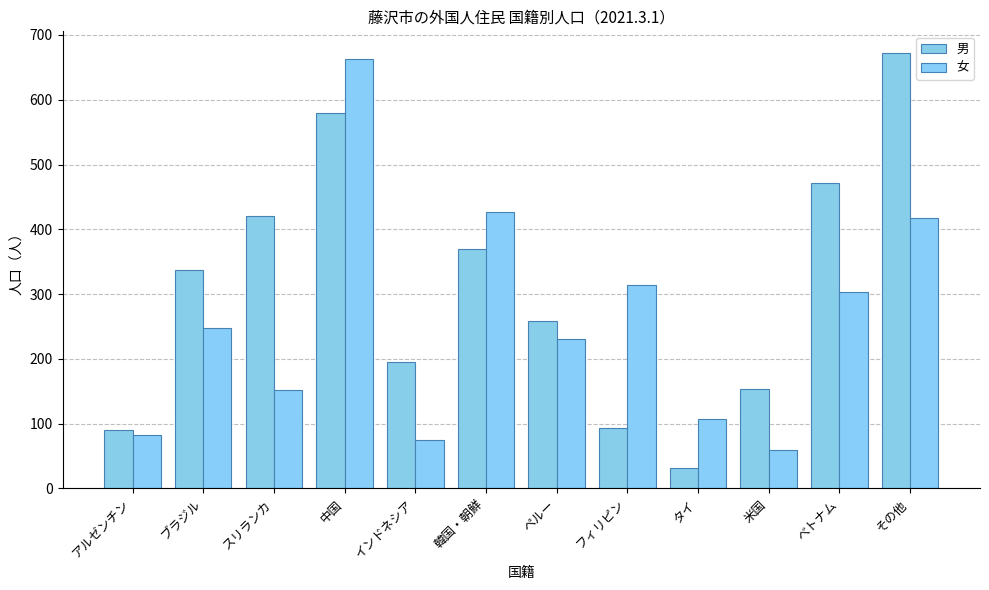

Where is 女 nearest to the value 361?

フィリピン